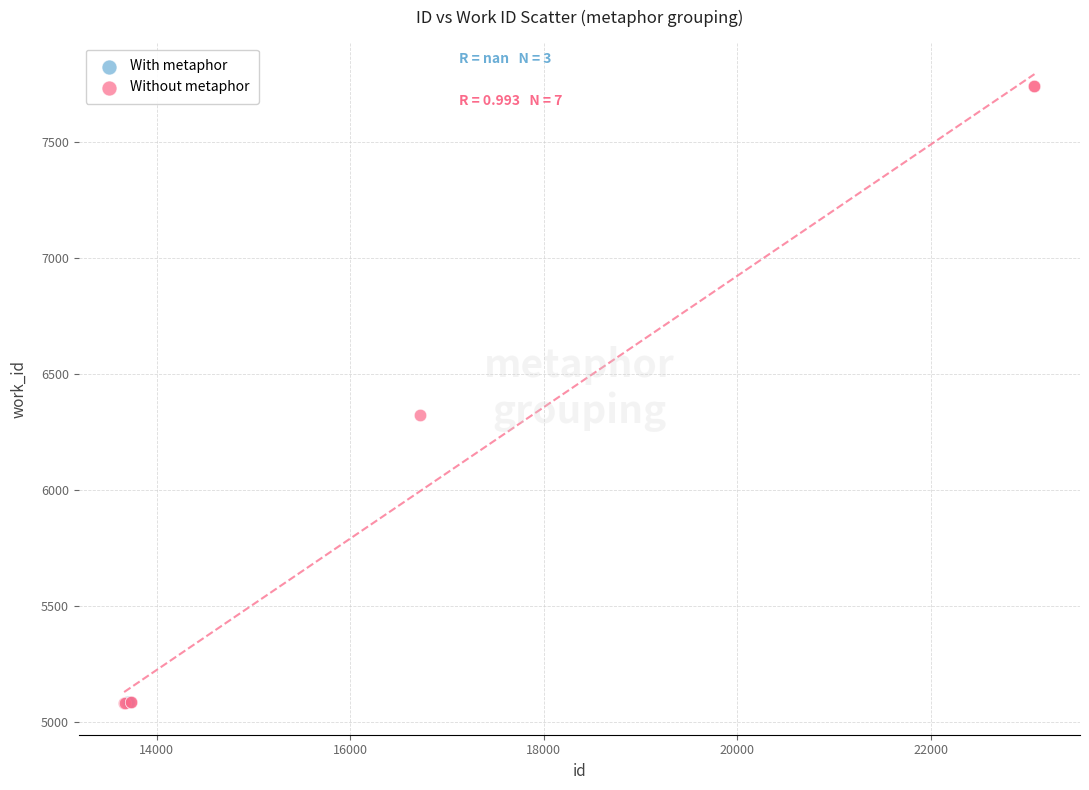

What are all the series names shown in the legend?

With metaphor, Without metaphor